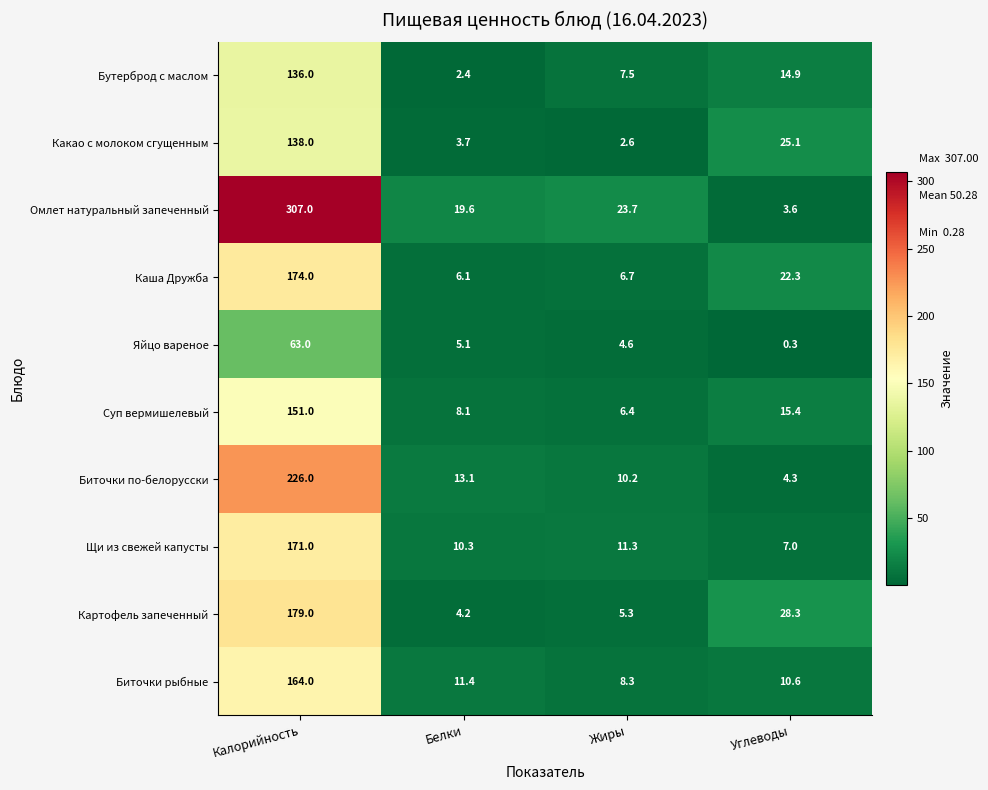

What is the sum of all Омлет натуральный запеченный values?

353.9